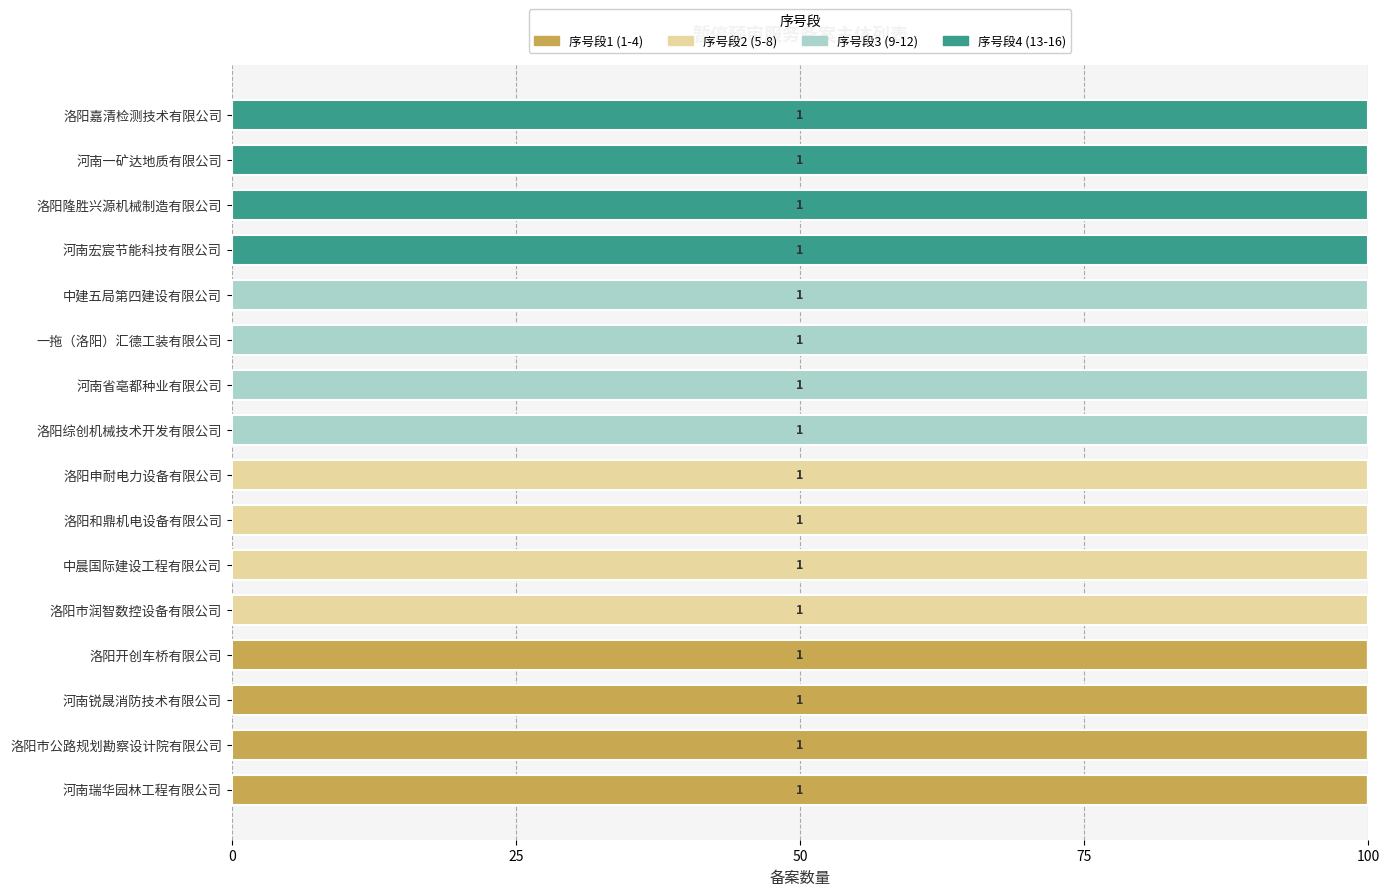

Which series has the largest total across all categories?

序号段1 (1-4)